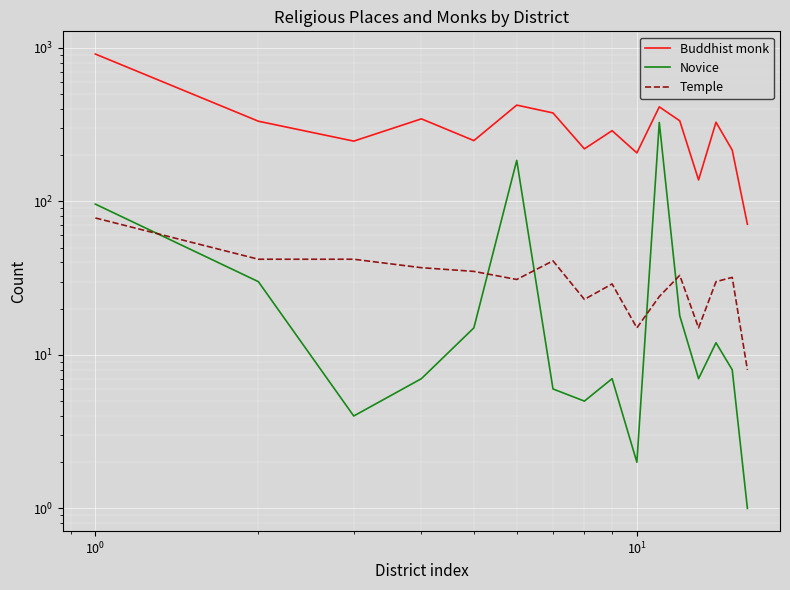

In Novice, how many points are higher than both neighbors (excluding endpoints)?

4